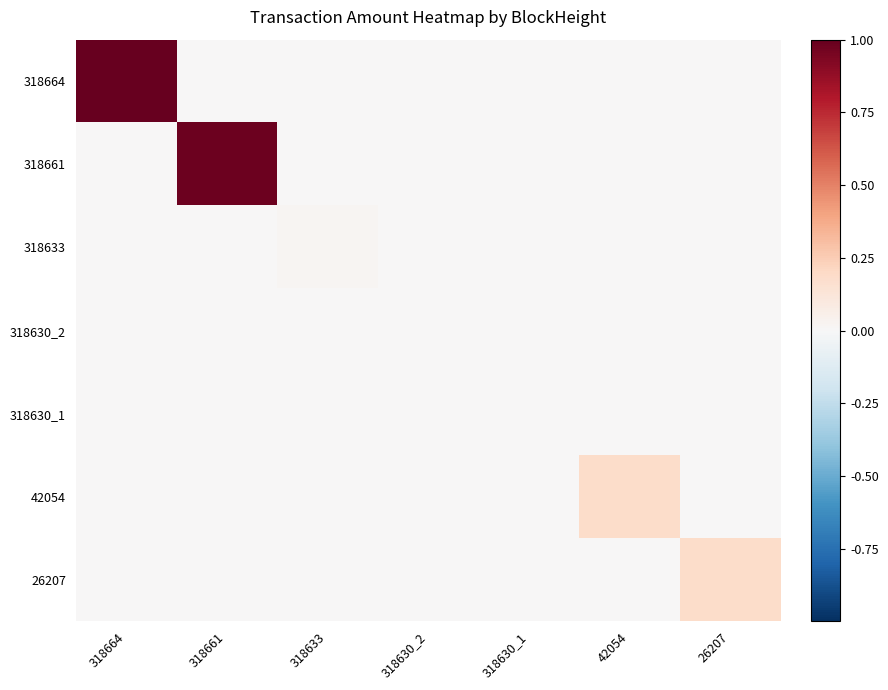

Reading left to right, transcribe all the data shown in this chart.

318664: 318664=1.0	318661=0.0	318633=0.0	318630_2=0.0	318630_1=0.0	42054=0.0	26207=0.0
318661: 318664=0.0	318661=1.0	318633=0.0	318630_2=0.0	318630_1=0.0	42054=0.0	26207=0.0
318633: 318664=0.0	318661=0.0	318633=0.0	318630_2=0.0	318630_1=0.0	42054=0.0	26207=0.0
318630_2: 318664=0.0	318661=0.0	318633=0.0	318630_2=0.0	318630_1=0.0	42054=0.0	26207=0.0
318630_1: 318664=0.0	318661=0.0	318633=0.0	318630_2=0.0	318630_1=0.0	42054=0.0	26207=0.0
42054: 318664=0.0	318661=0.0	318633=0.0	318630_2=0.0	318630_1=0.0	42054=0.2	26207=0.0
26207: 318664=0.0	318661=0.0	318633=0.0	318630_2=0.0	318630_1=0.0	42054=0.0	26207=0.2